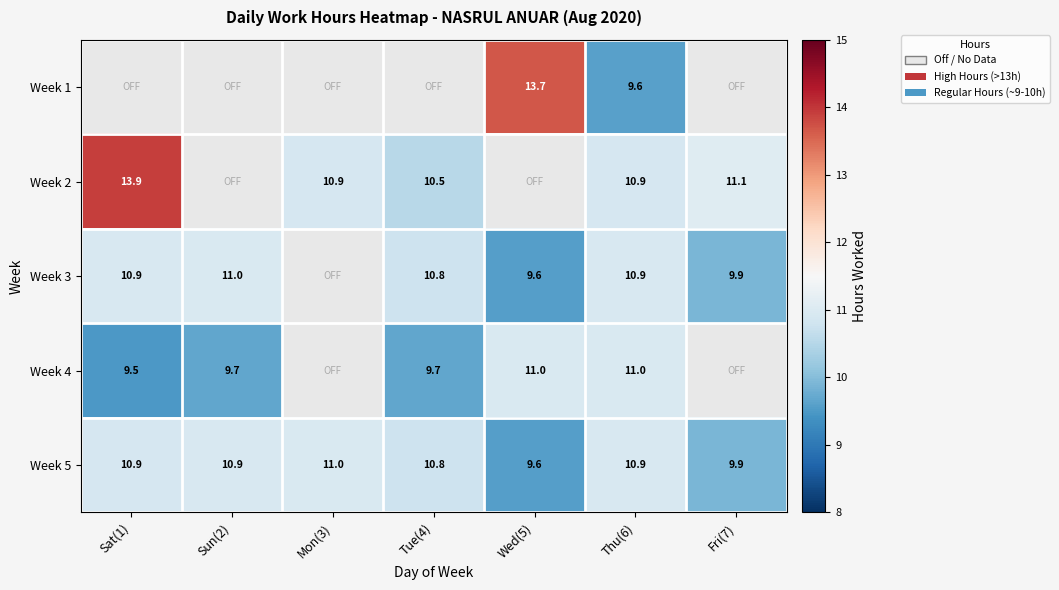

What is the smallest value displayed?

9.5